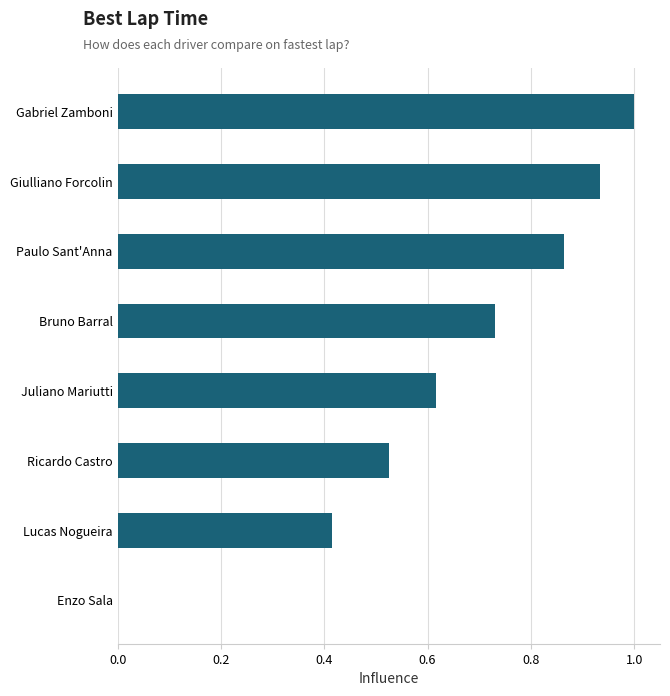

The value at Gabriel Zamboni is 1.4. True or false?

False